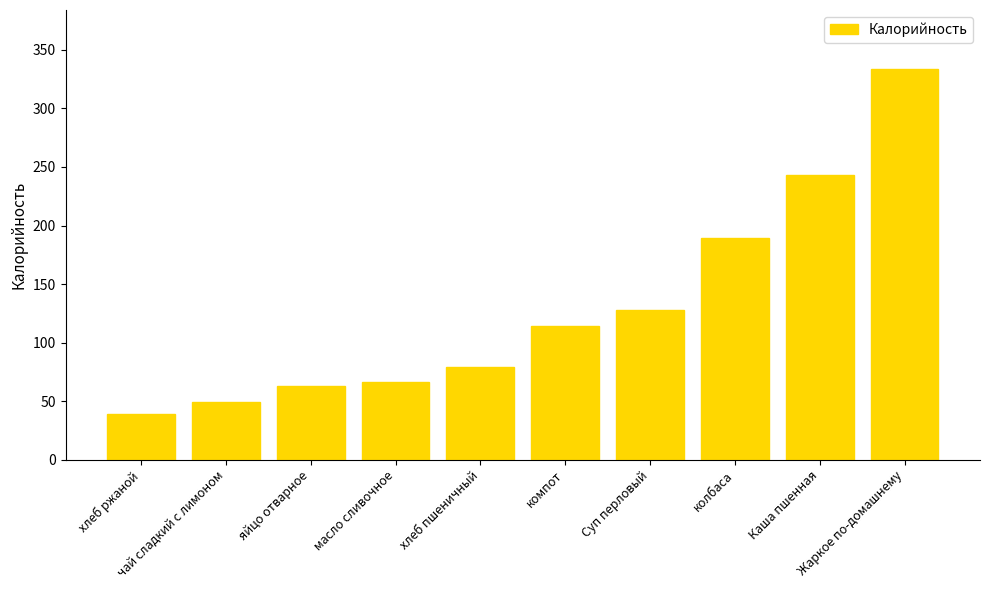

What position from the left is Жаркое по-домашнему?

10